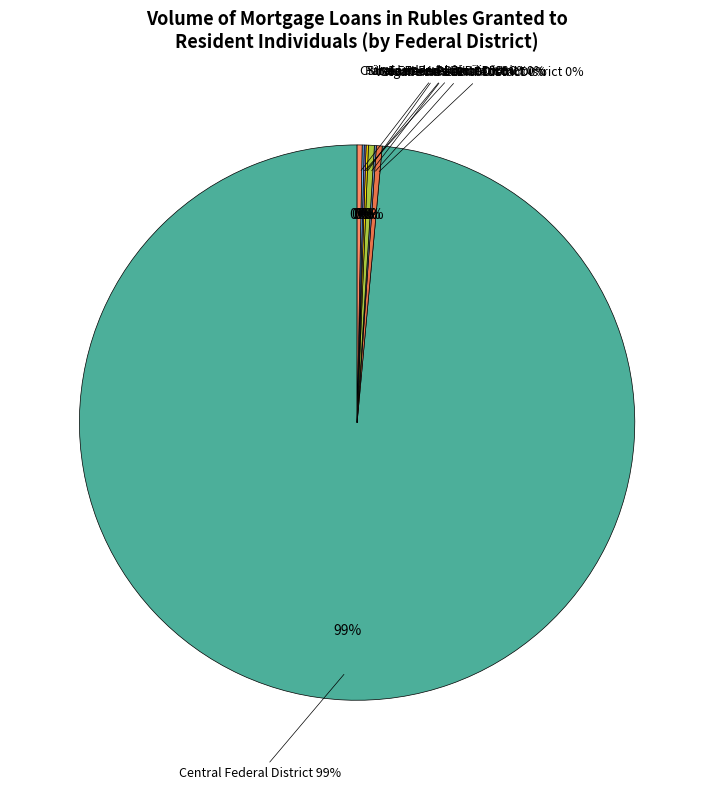

Count the number of slices in the pie.

9